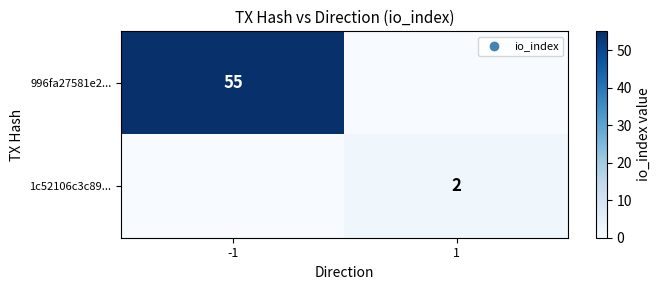

What is the difference between the highest and lowest values at -1?

55